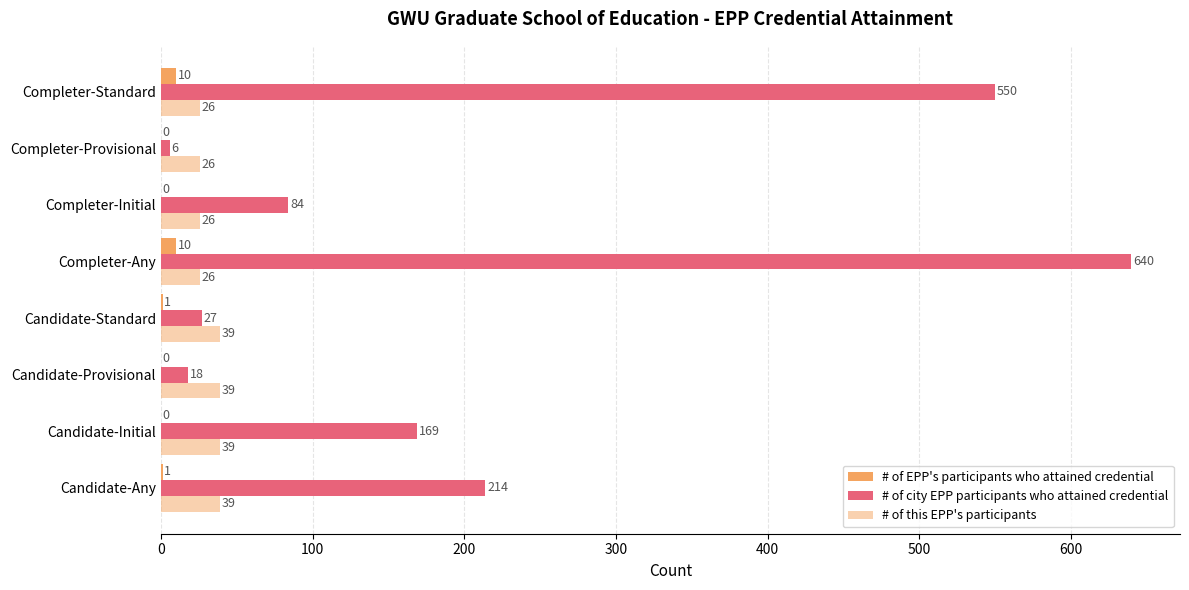

How many categories are shown in the chart?

8